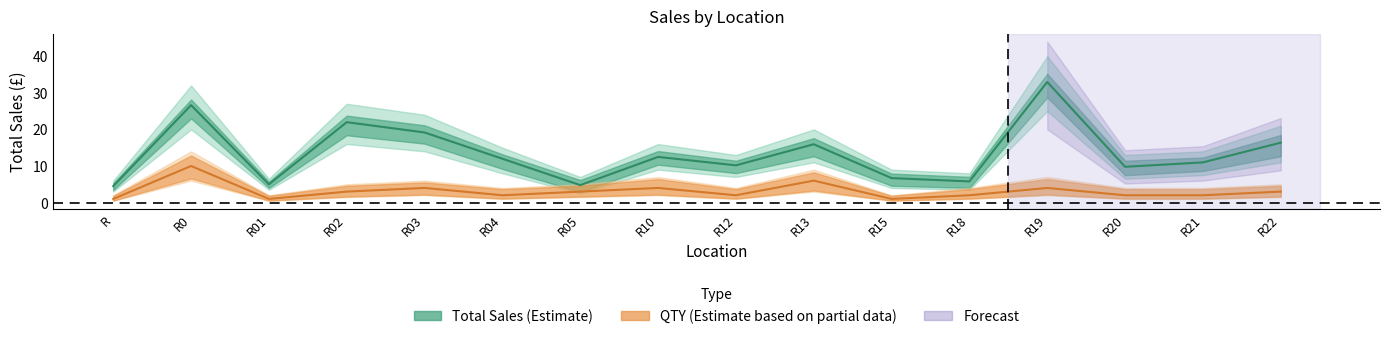

Which series has the widest spread of values?

Total_upper